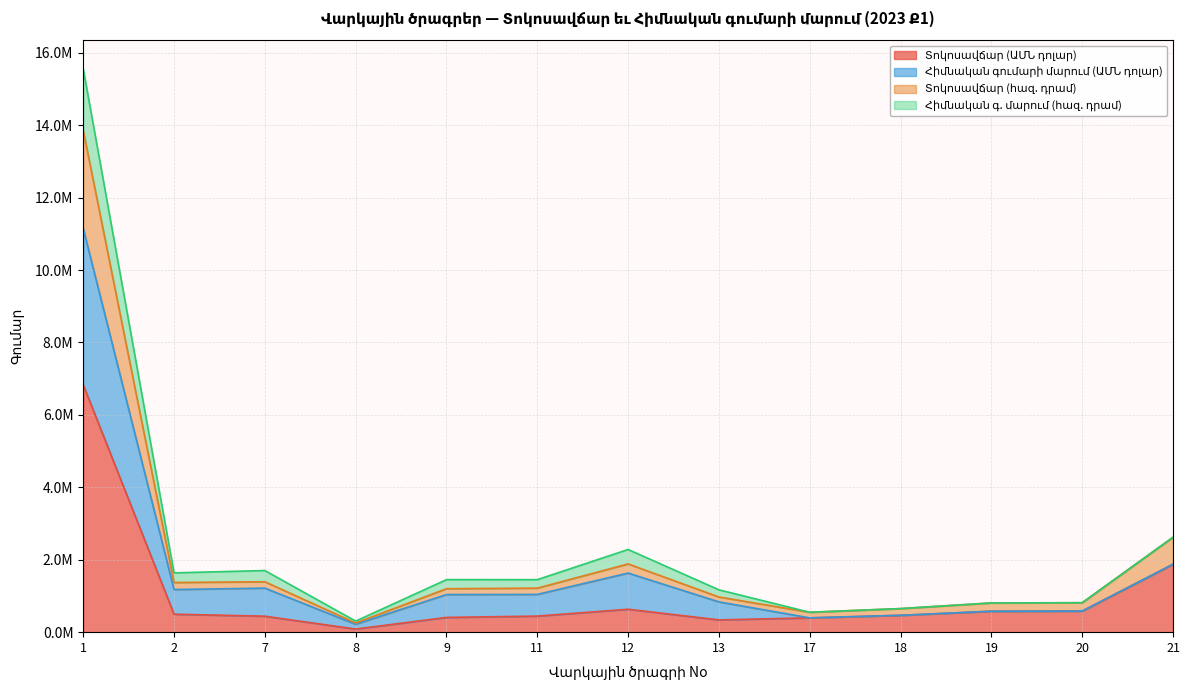

What is the smallest value displayed?

85767.1